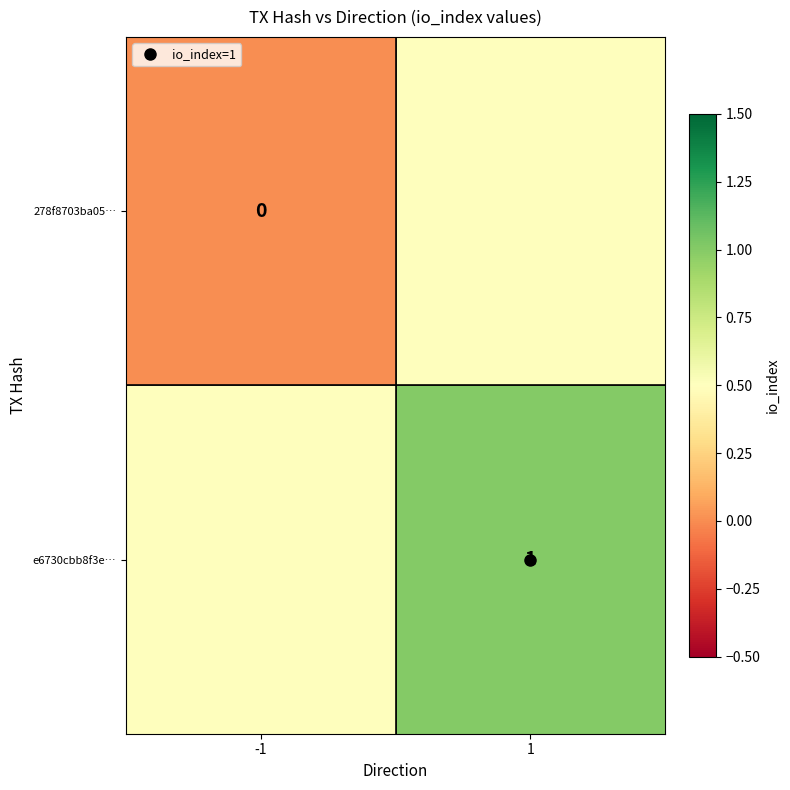

Which series has the largest total across all categories?

e6730cbb8f3e…